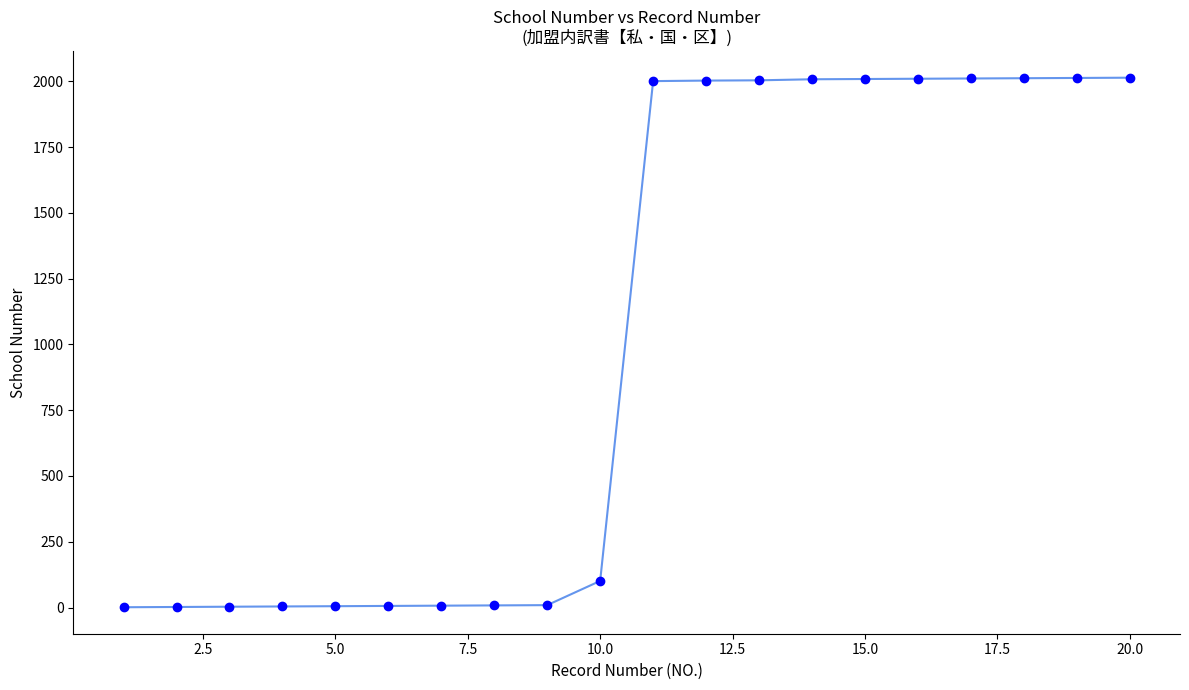

How many series are shown in this chart?

1